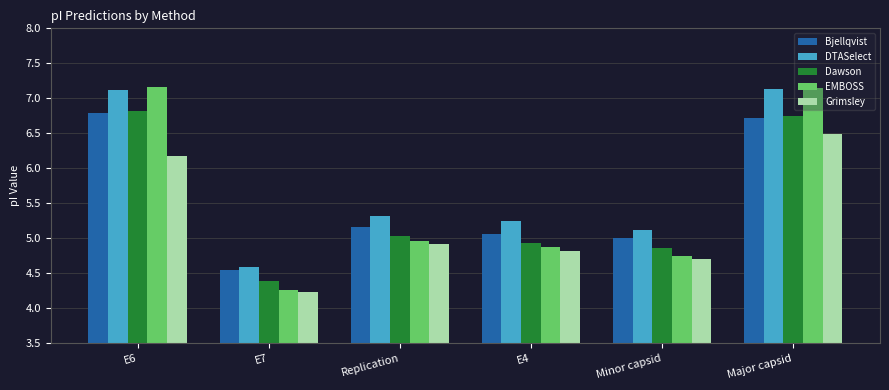

What is the difference between the Grimsley values at E7 and Major capsid?

2.3